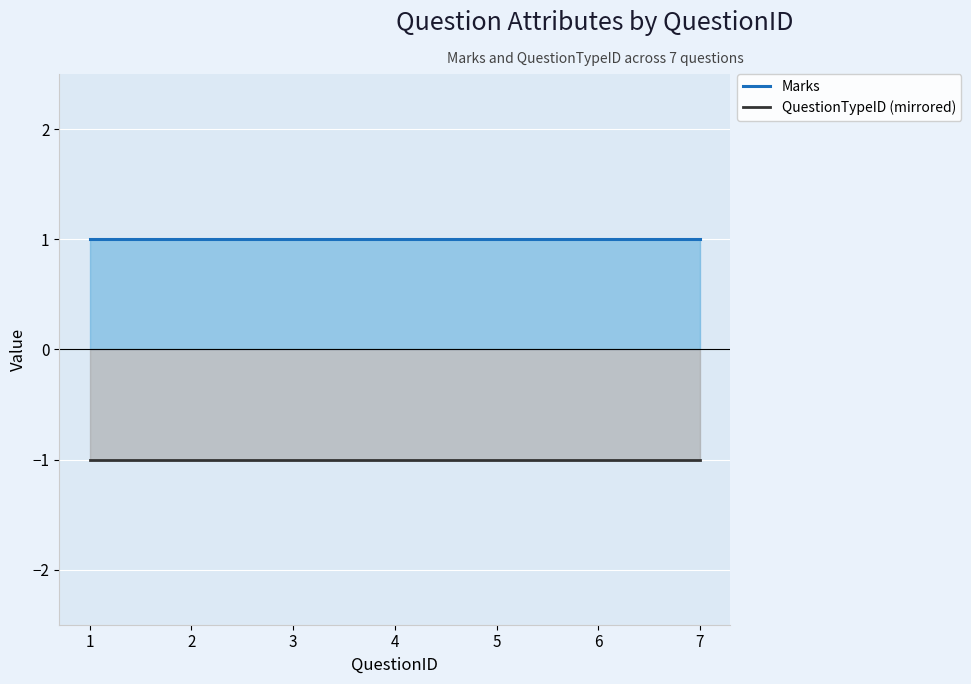

Reading right to left, what are all the values shown in this chart?

Marks: 7=1	6=1	5=1	4=1	3=1	2=1	1=1
QuestionTypeID (mirrored): 7=-1	6=-1	5=-1	4=-1	3=-1	2=-1	1=-1